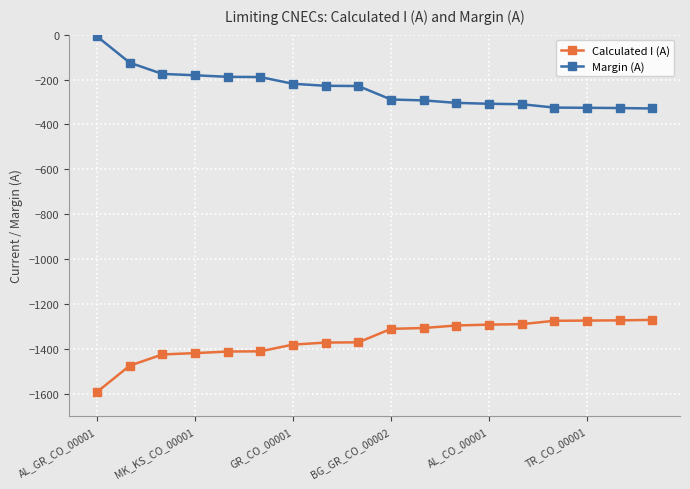

List the series in order of their peak value, lowest first.

Calculated I (A), Margin (A)